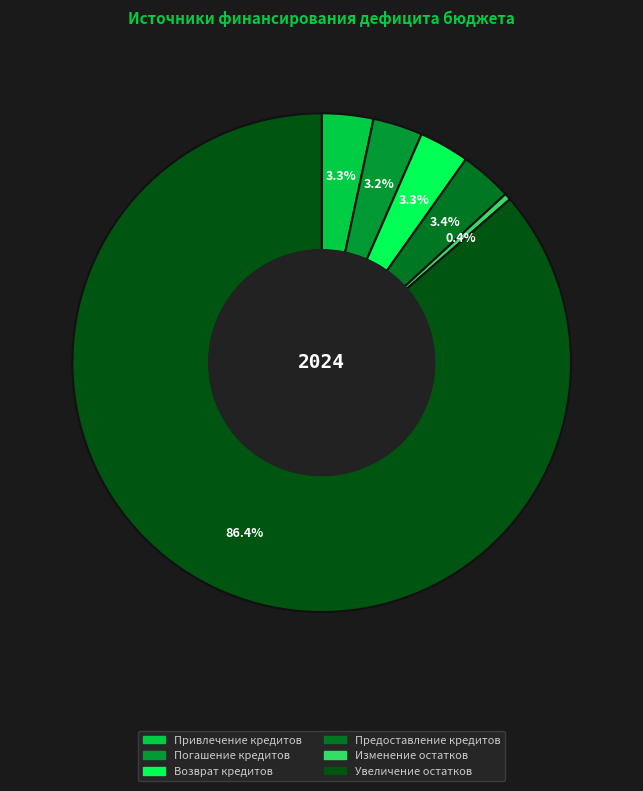

What percentage do Погашение кредитов and Привлечение кредитов together represent?

6.6%